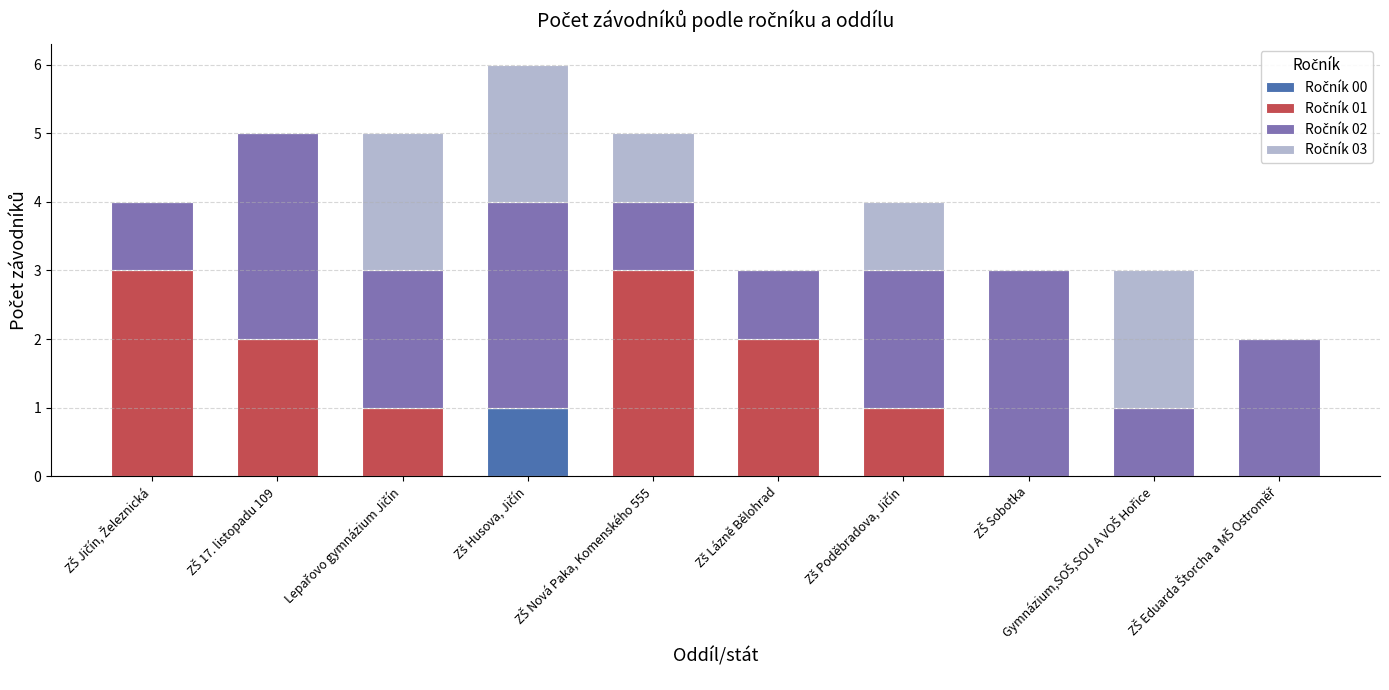

Rank the series by their average value, from lowest to highest.

Ročník 00, Ročník 03, Ročník 01, Ročník 02